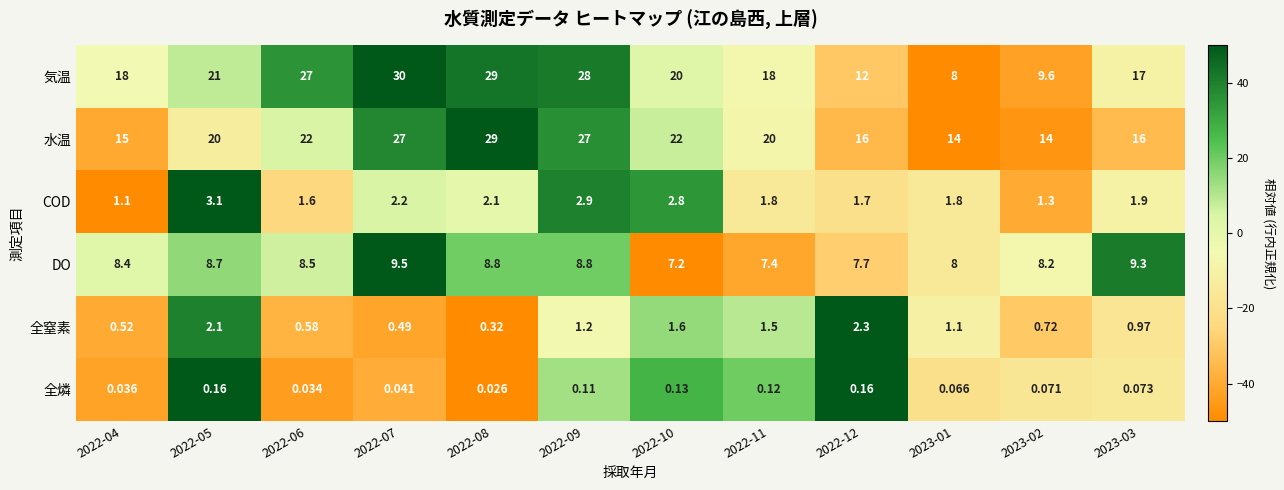

Is the value of DO at 2022-11 greater than the value of 水温 at 2022-12?

No